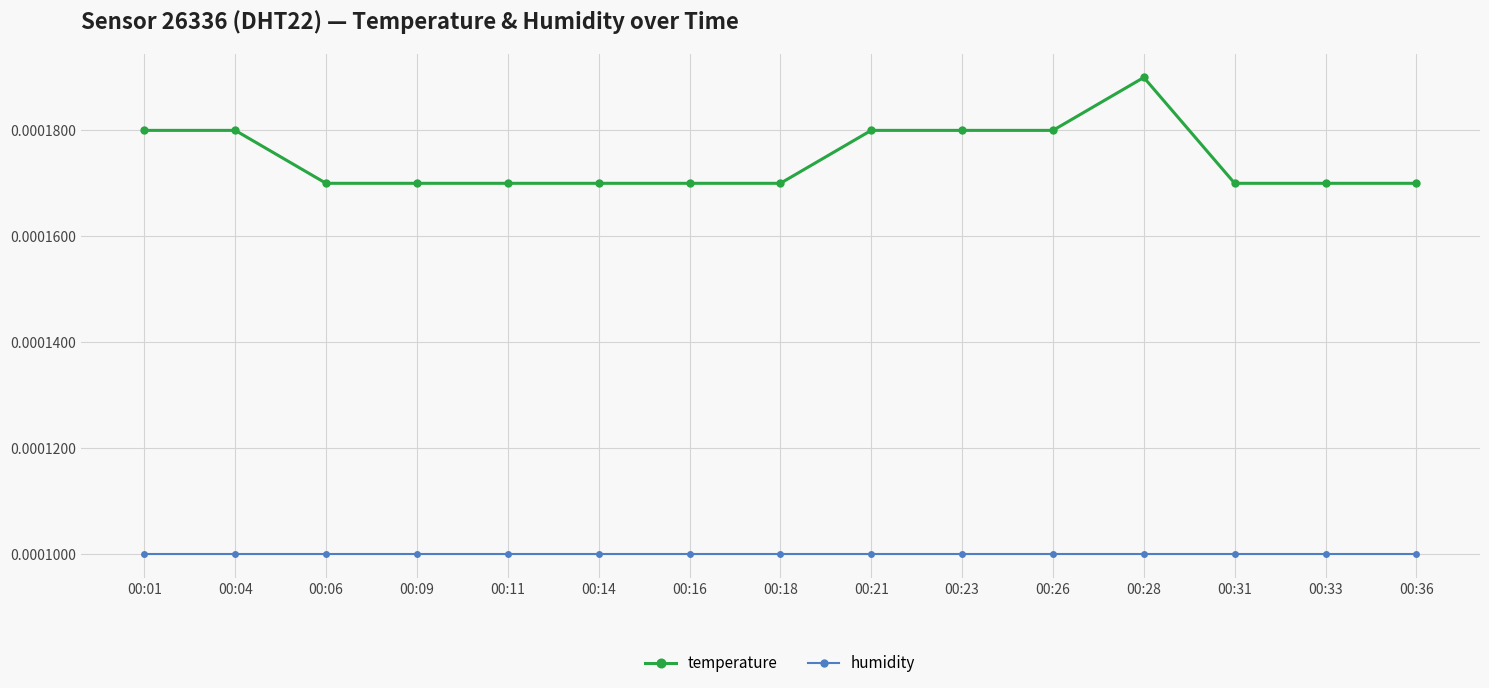

Which series has the widest spread of values?

temperature